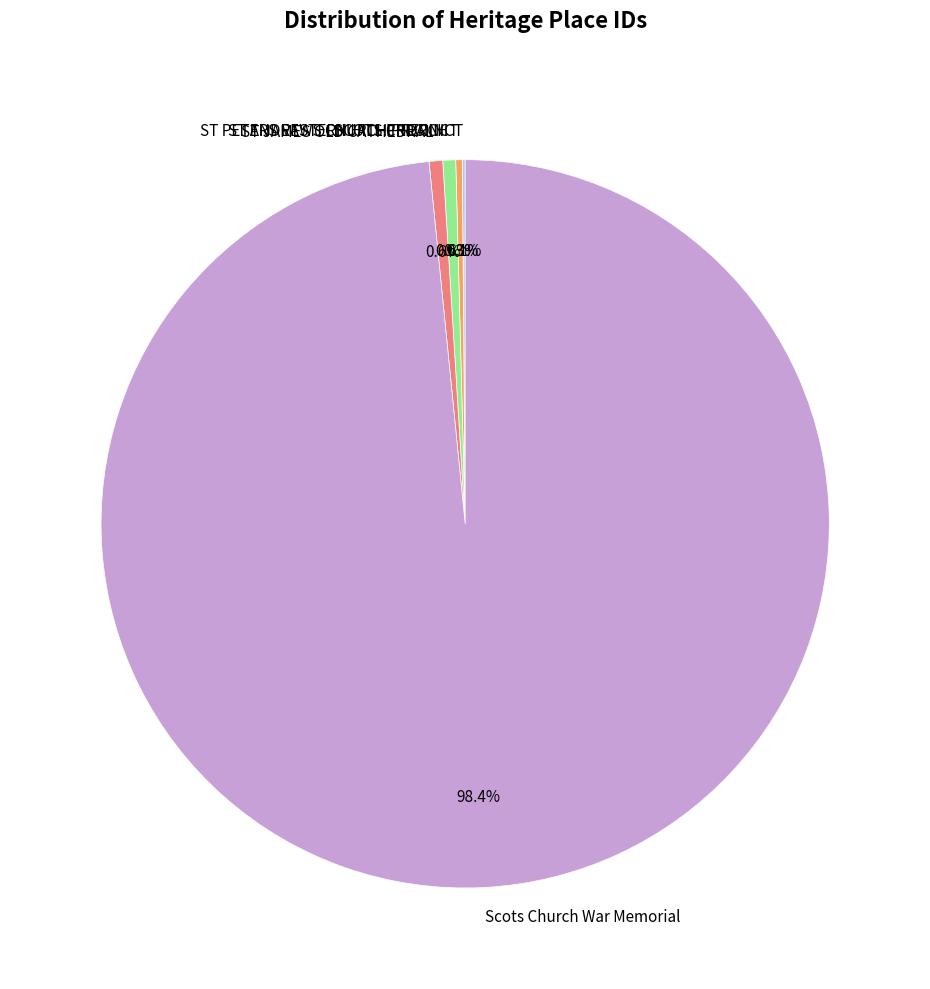

Does any single category account for the majority?

Yes